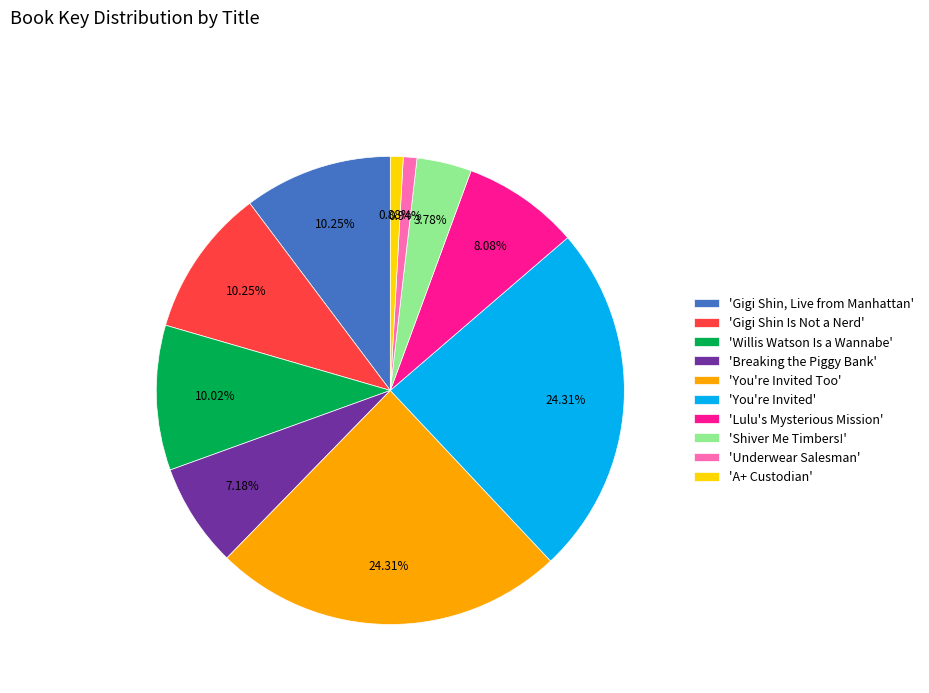

Do 'Gigi Shin Is Not a Nerd' and 'You're Invited Too' together represent more than half of the pie?

No